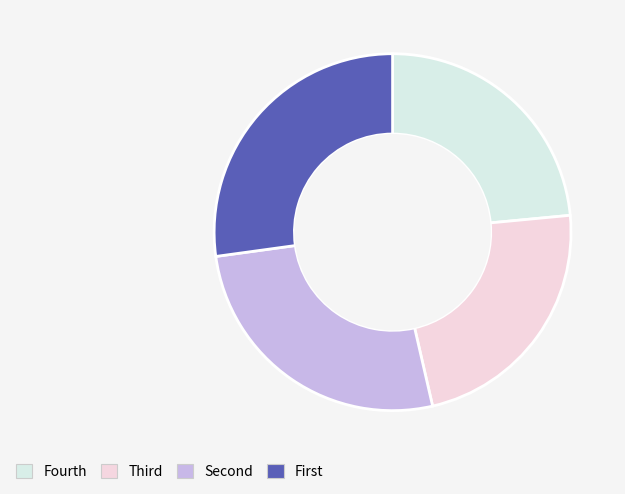

Which category has the biggest portion of the pie?

First